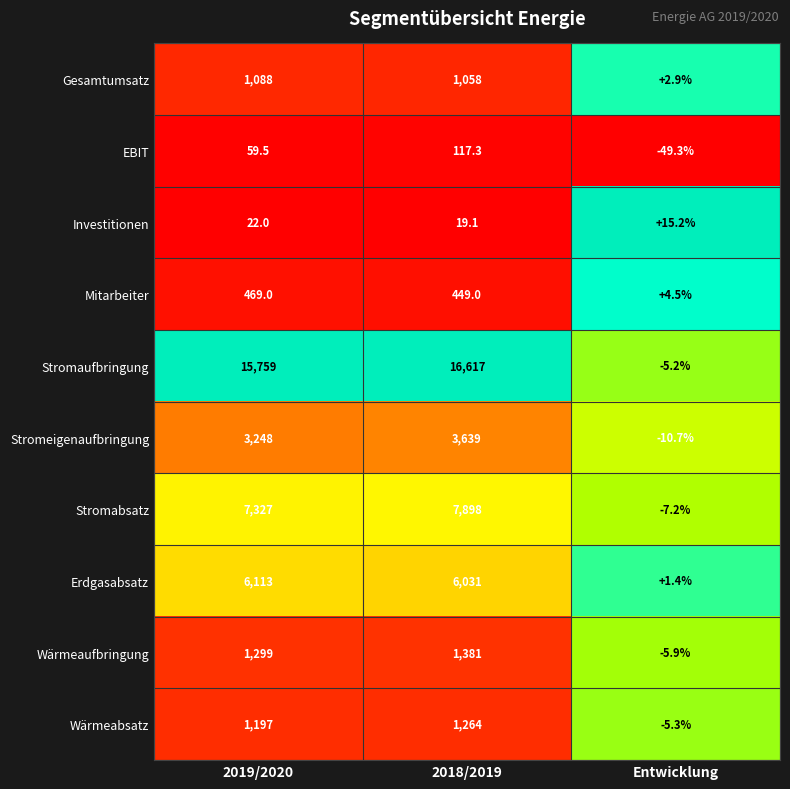

Reading left to right, transcribe all the data shown in this chart.

Gesamtumsatz: 1088.0	1058.0	2.9
EBIT: 59.5	117.3	-49.3
Investitionen: 22.0	19.1	15.2
Mitarbeiter: 469.0	449.0	4.5
Stromaufbringung: 15759.0	16617.0	-5.2
Stromeigenaufbringung: 3248.0	3639.0	-10.7
Stromabsatz: 7327.0	7898.0	-7.2
Erdgasabsatz: 6113.0	6031.0	1.4
Wärmeaufbringung: 1299.0	1381.0	-5.9
Wärmeabsatz: 1197.0	1264.0	-5.3